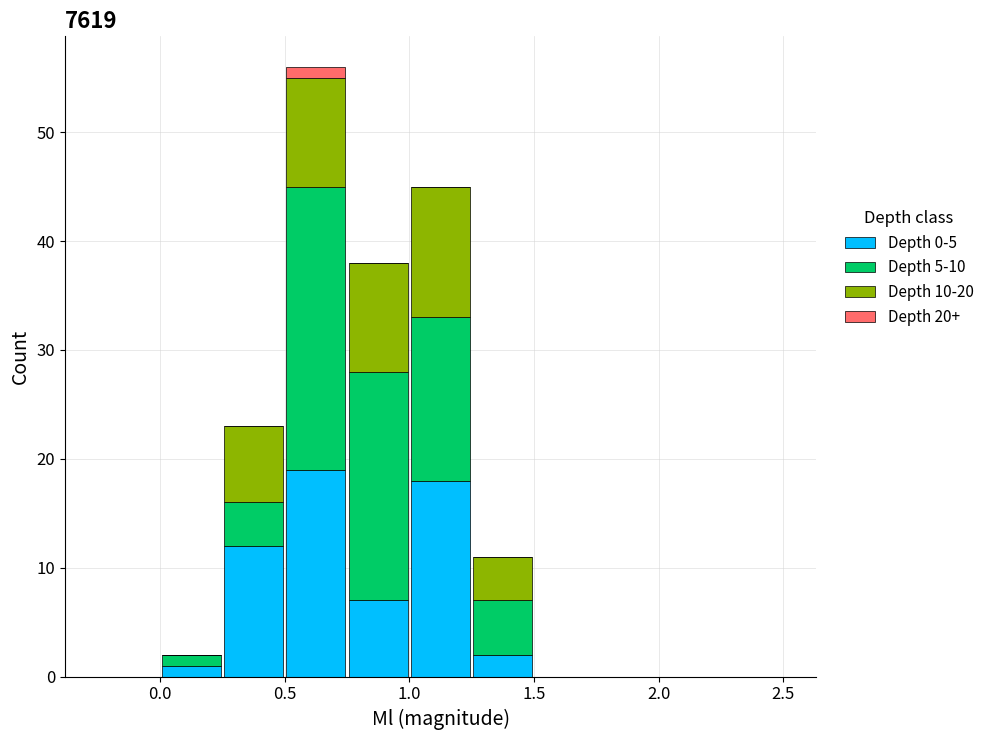

Which range on the x-axis has the tallest stacked bar (by total height)?

0.50 to 0.75